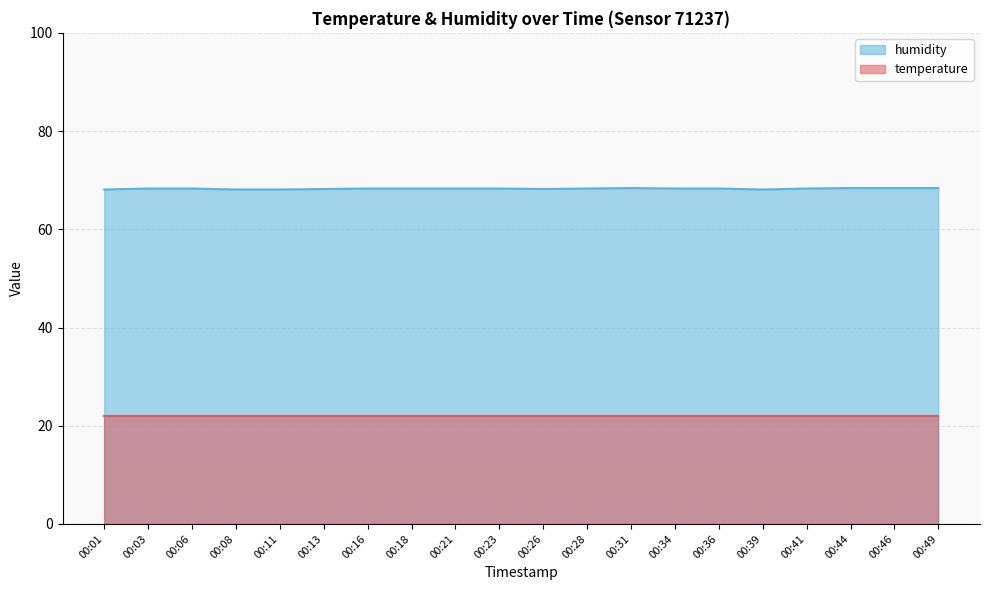

True or false: temperature has a value of 31.5 at 00:31.

False